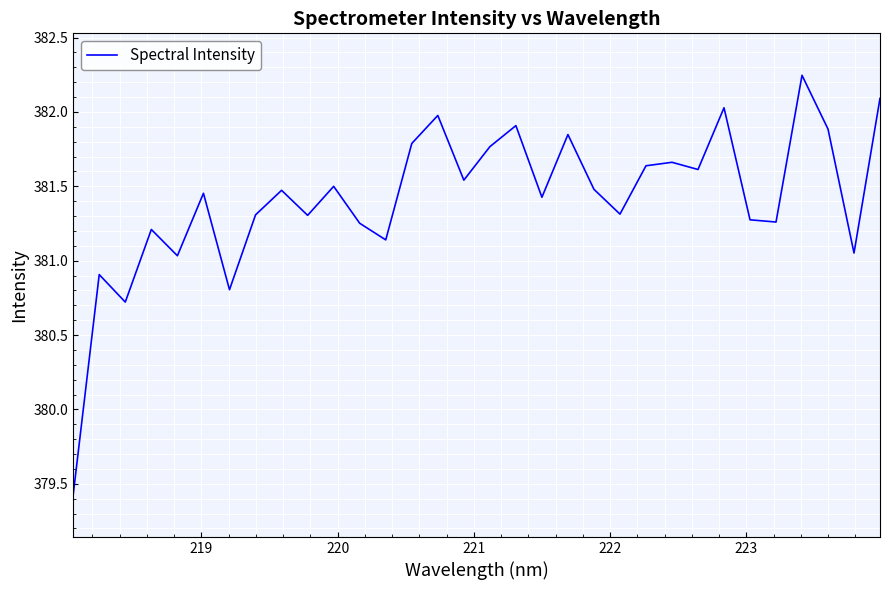

What is the difference between the maximum and minimum values?

2.8